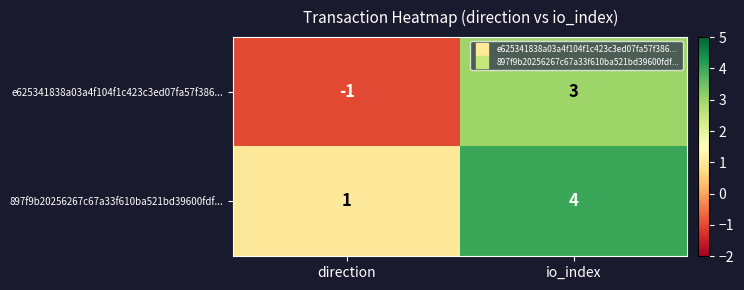

What is the difference between the maximum and minimum values in the e625341838a03a4f104f1c423c3ed07fa57f386... series?

4